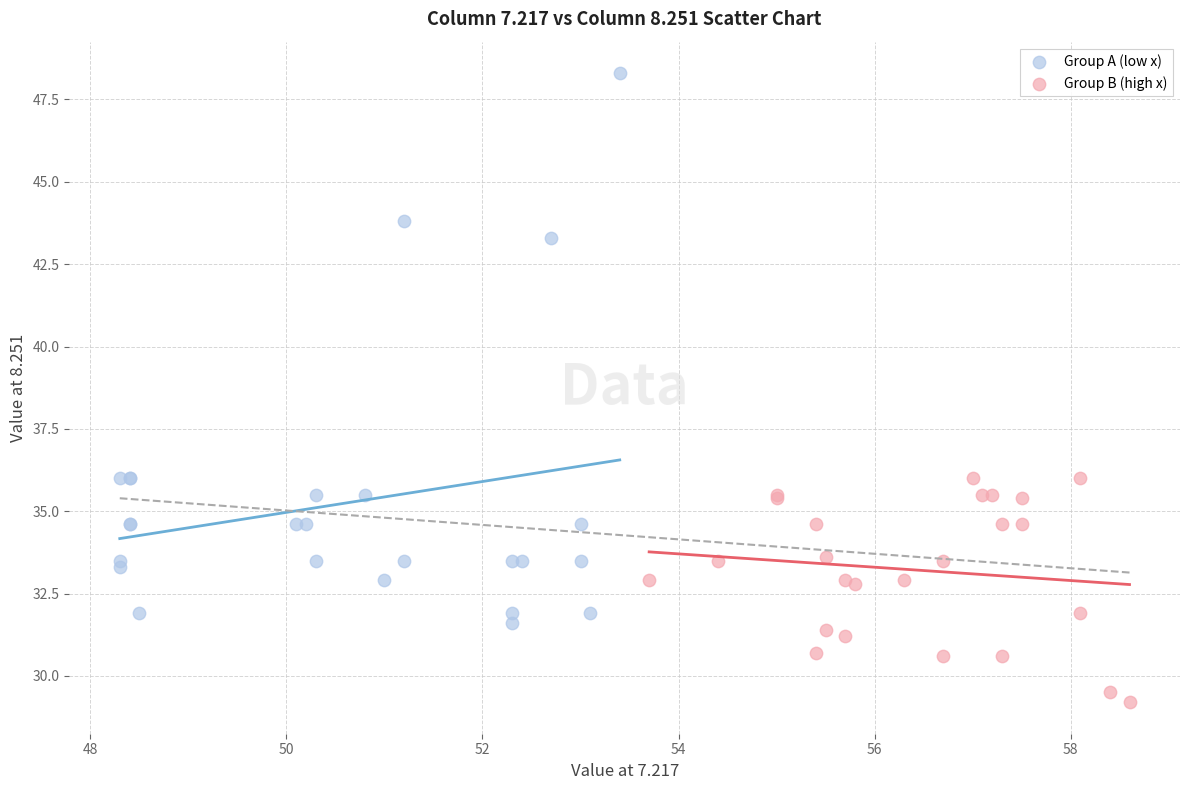

Which series contains the highest Y value?

Group A (low x)